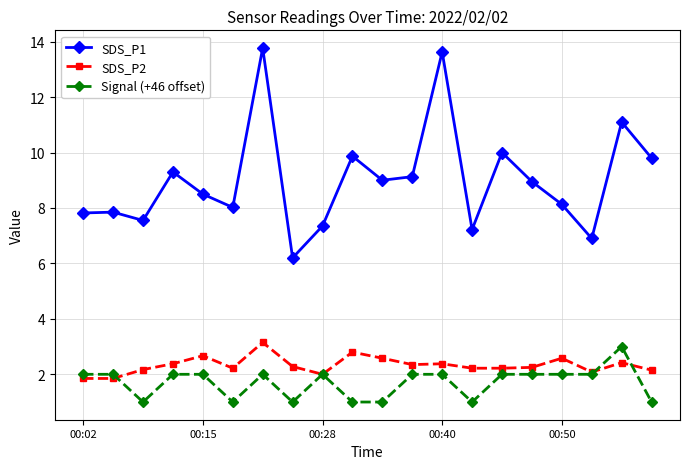

What is the value of the SDS_P2 point at the 13th from the left?

2.4